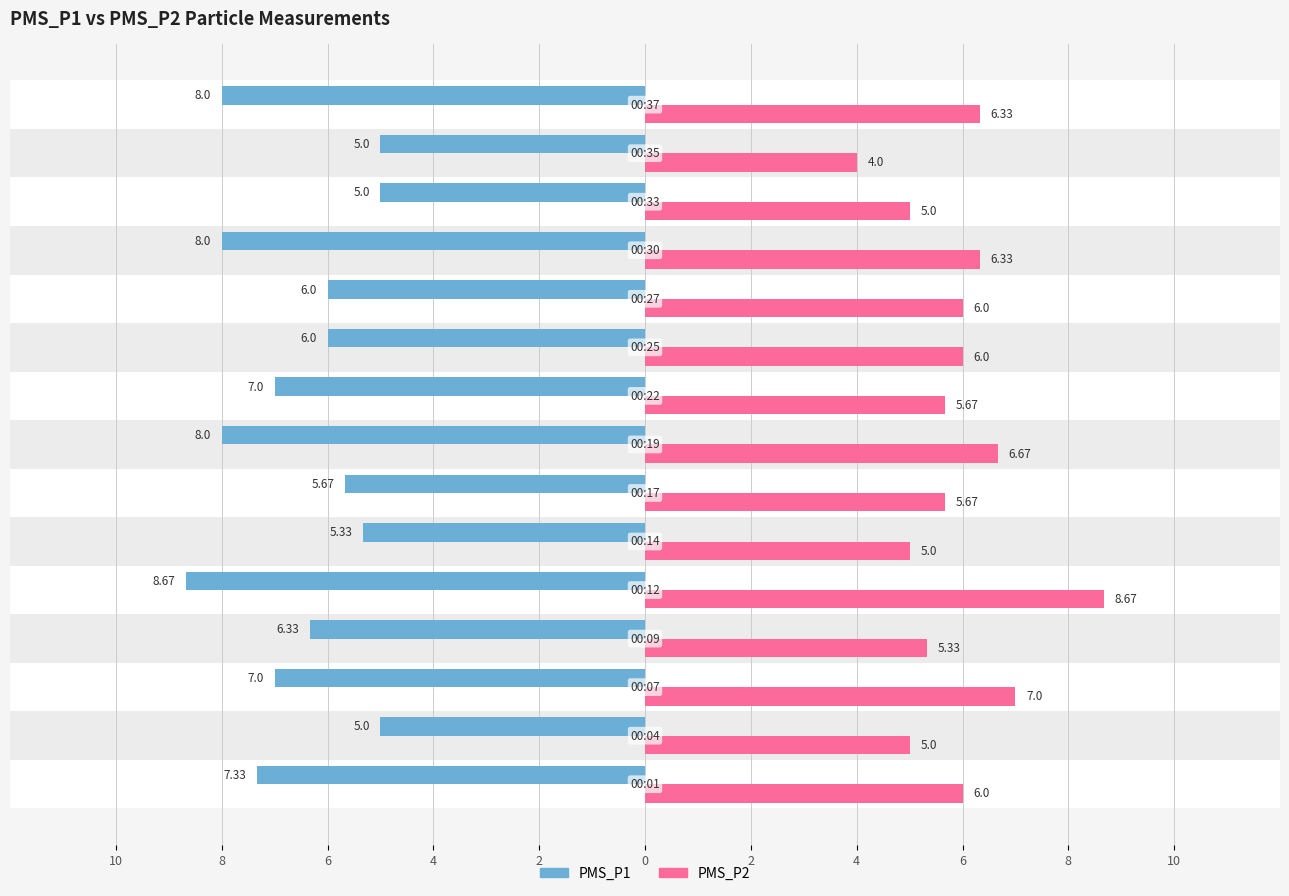

What are all the series names shown in the legend?

PMS_P1, PMS_P2